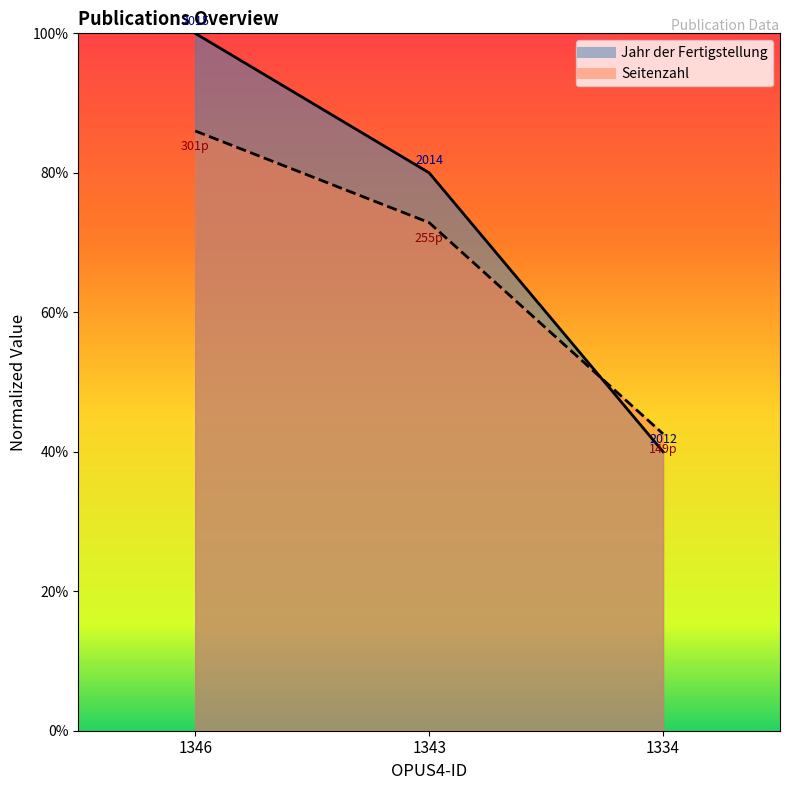

Which series has the widest spread of values?

Jahr der Fertigstellung